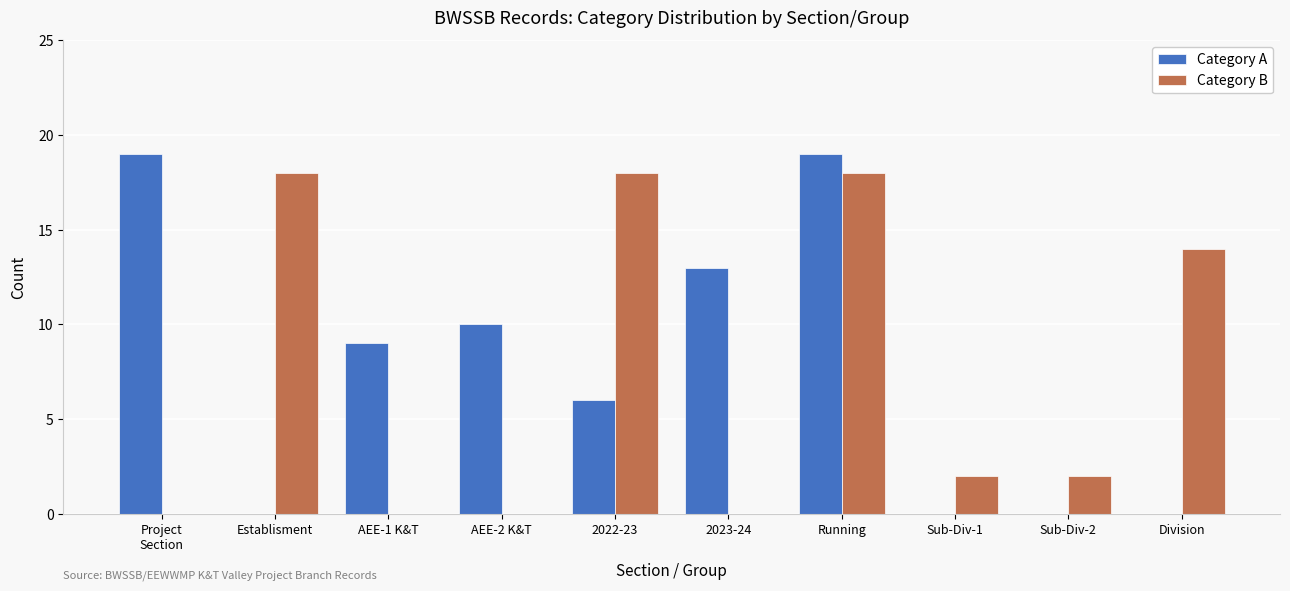

What is the sum of all Category A values?

76